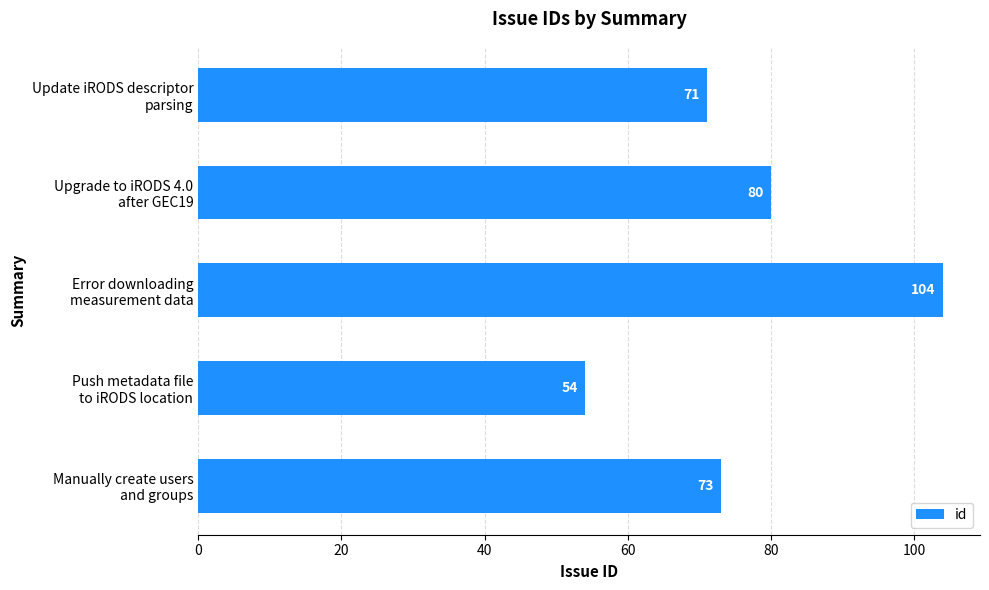

What is the value of the 3rd bar from the top?

104